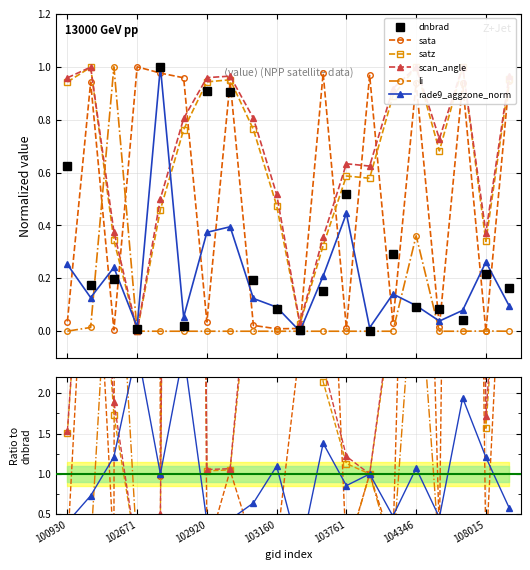

The value of scan_angle at 102920 is 0.5. True or false?

False